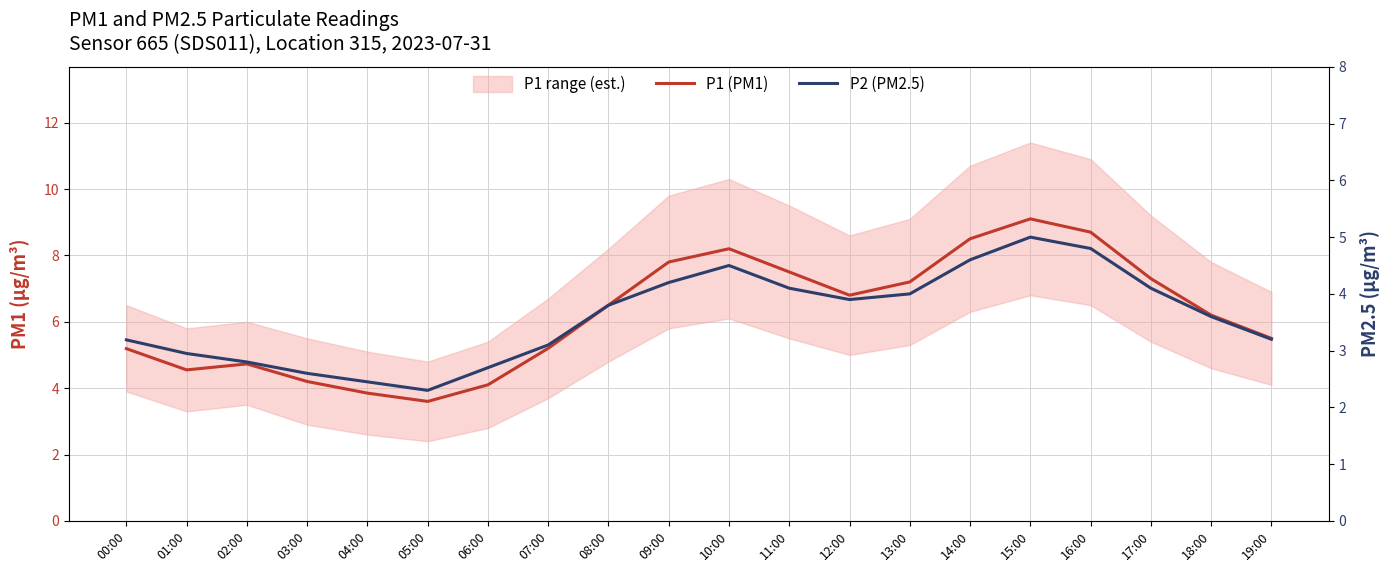

What is the difference between the maximum and minimum values in the P1 (PM1) series?

5.5